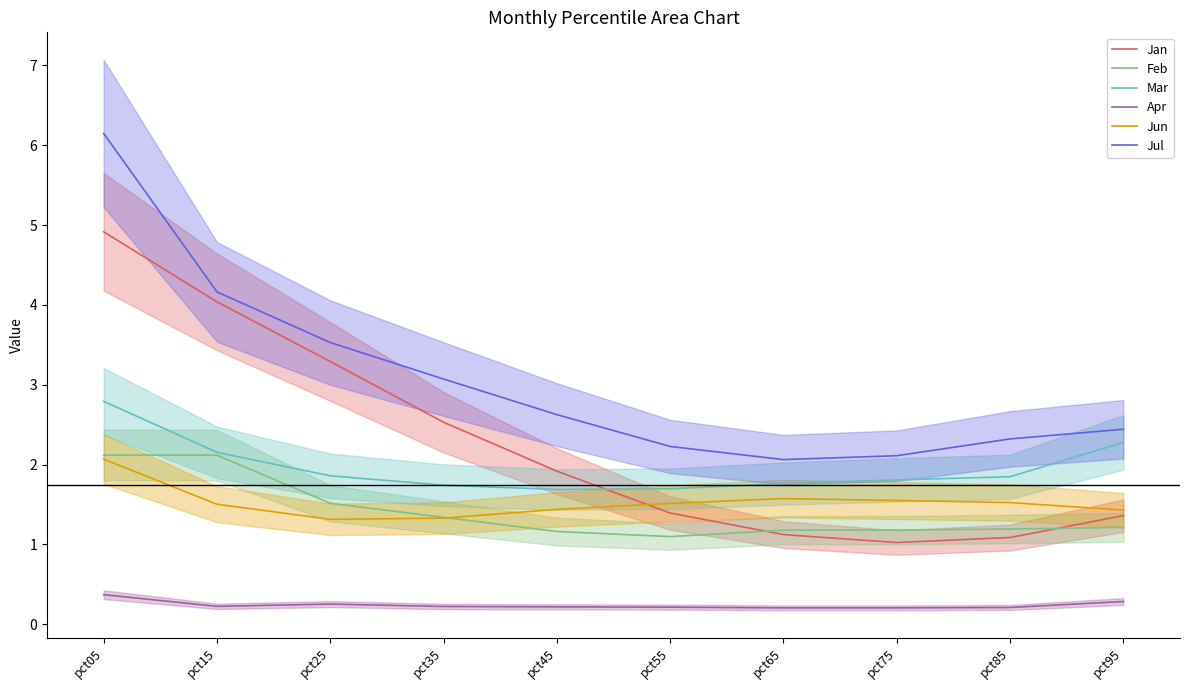

What is the approximate value of Jul at pct55?

2.2